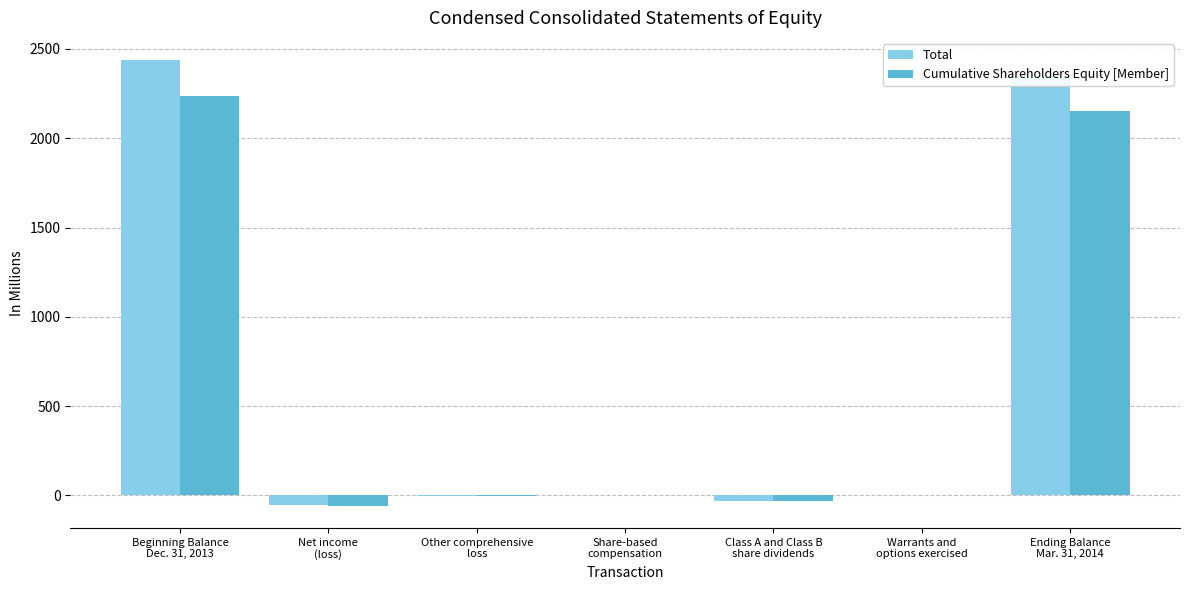

What are all the series names shown in the legend?

Total, Cumulative Shareholders Equity [Member]